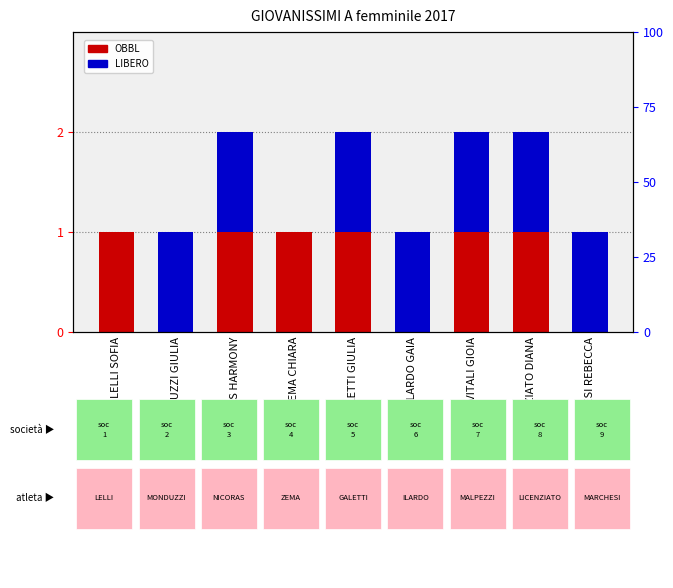

How many series are shown in this chart?

2